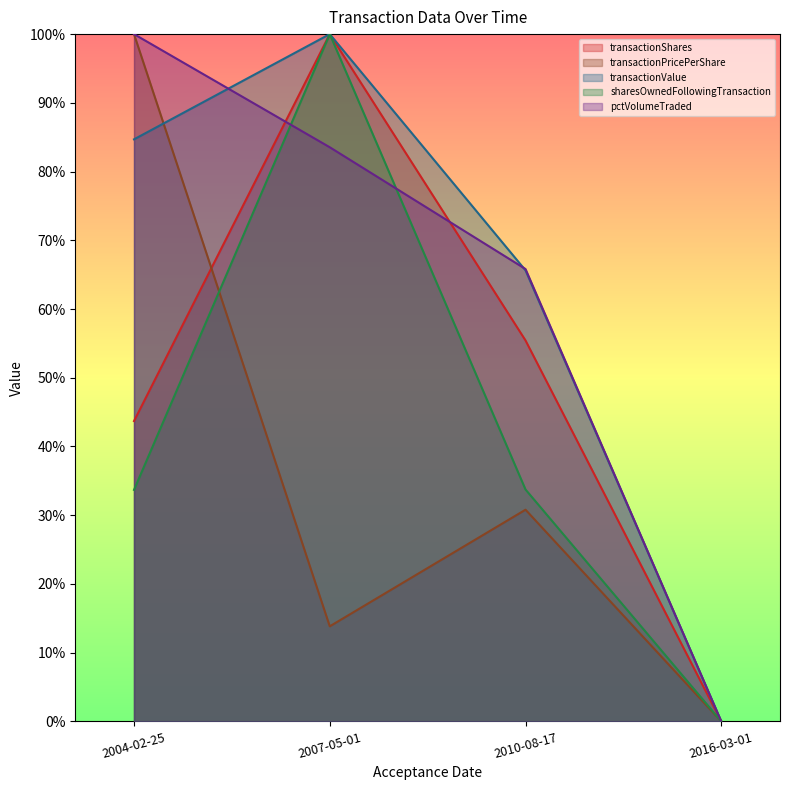

Which series has the largest range (max minus min)?

transactionValue